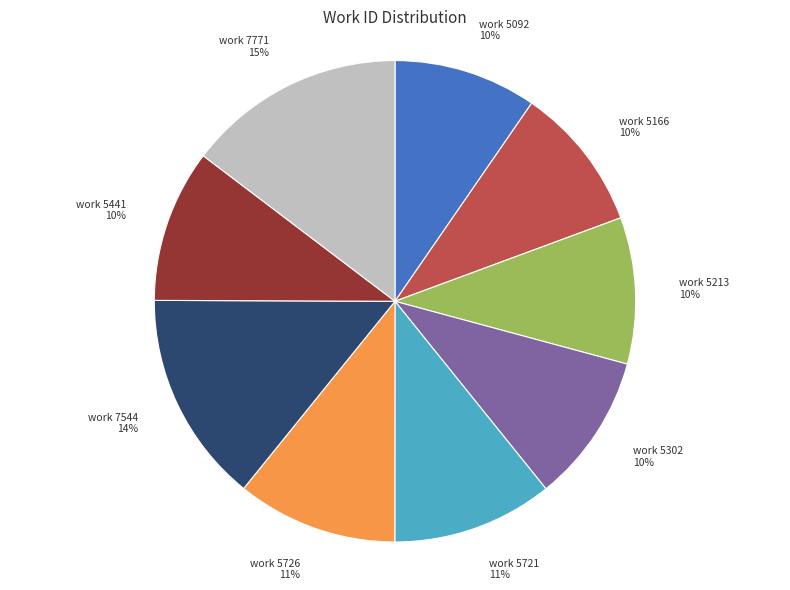

What percentage is the work 7771 slice, to the nearest percent?

15%